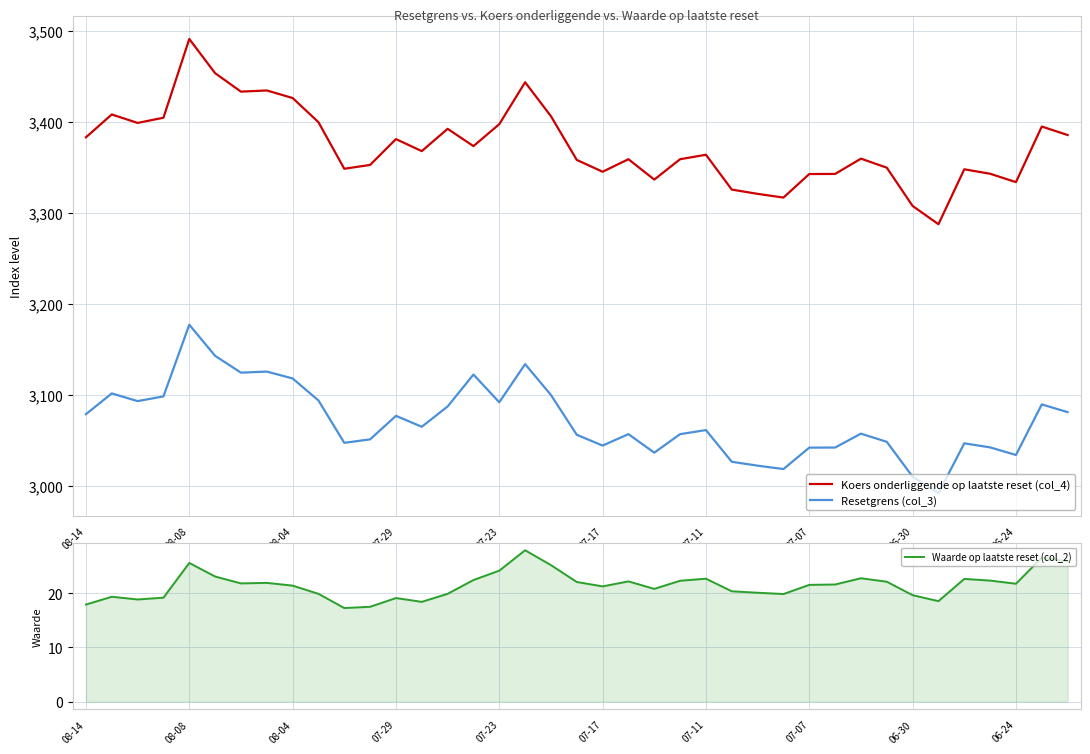

Is this an area chart (filled region under the line)?

No